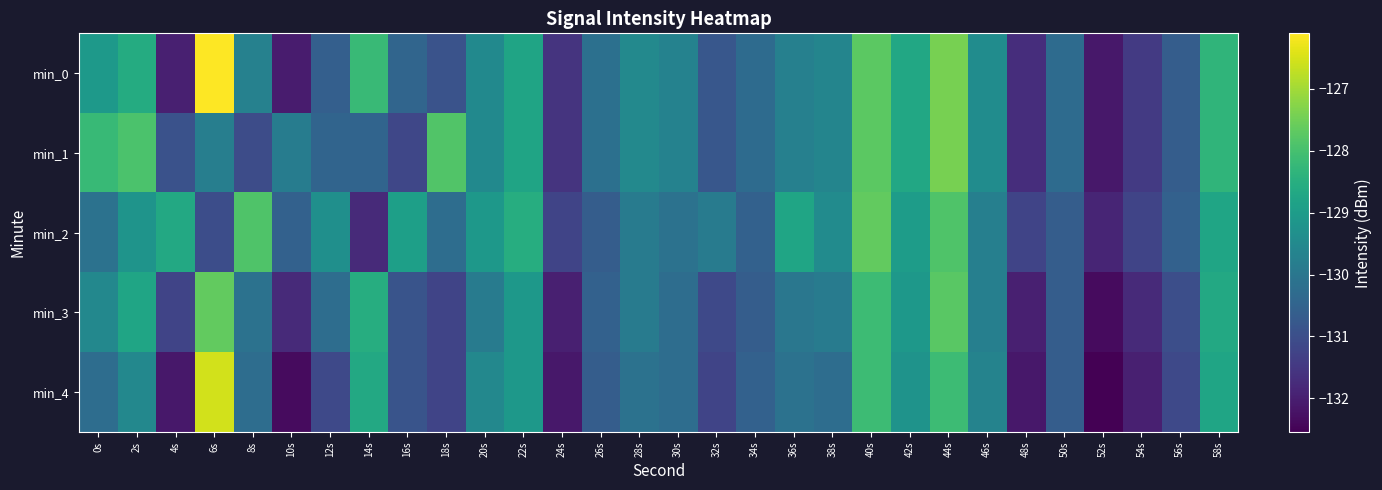

Between 28s and 36s, which series saw the biggest shift?

min_2